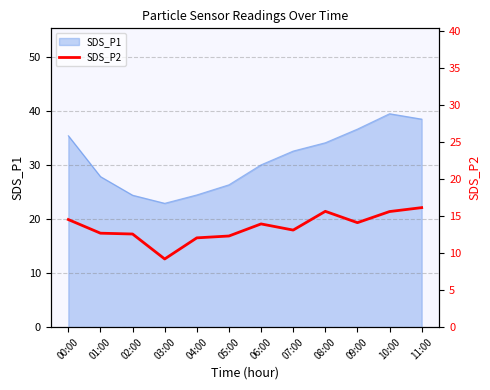

At which category does the data reach its first local valley?

03:00